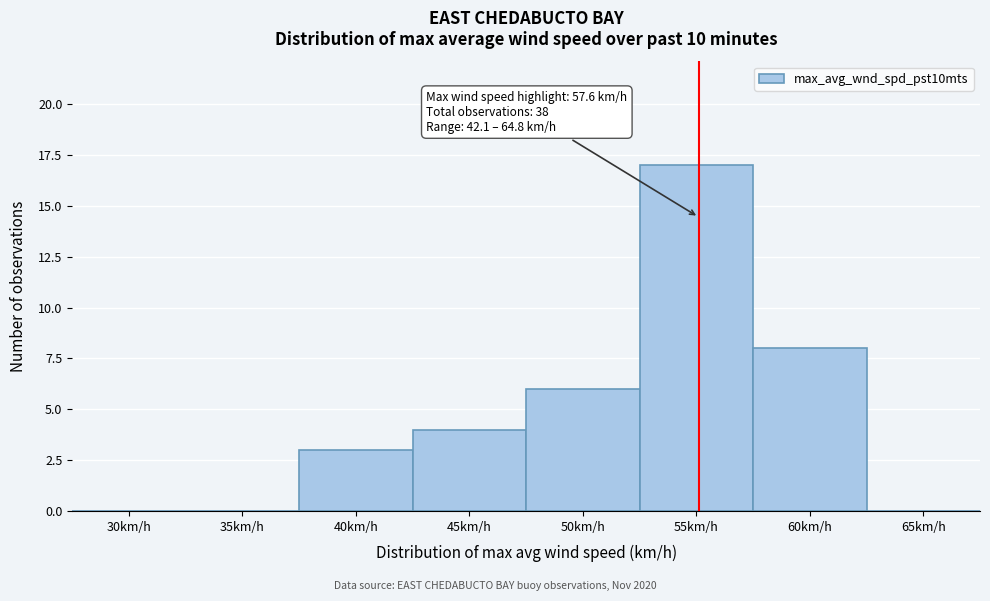

Reading right to left, list all the values displayed in this chart.

65km/h=0	60km/h=8	55km/h=17	50km/h=6	45km/h=4	40km/h=3	35km/h=0	30km/h=0